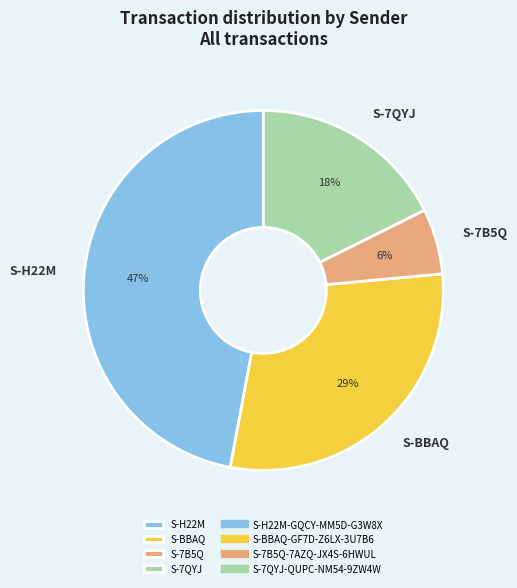

How many segments does this pie chart have?

4